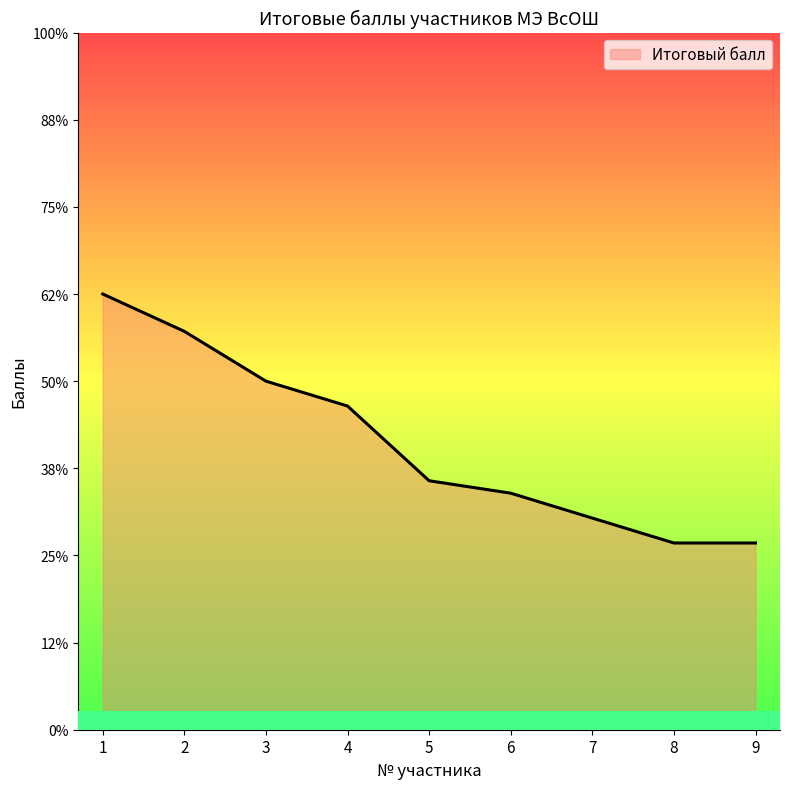

Does the chart have visible grid lines?

No